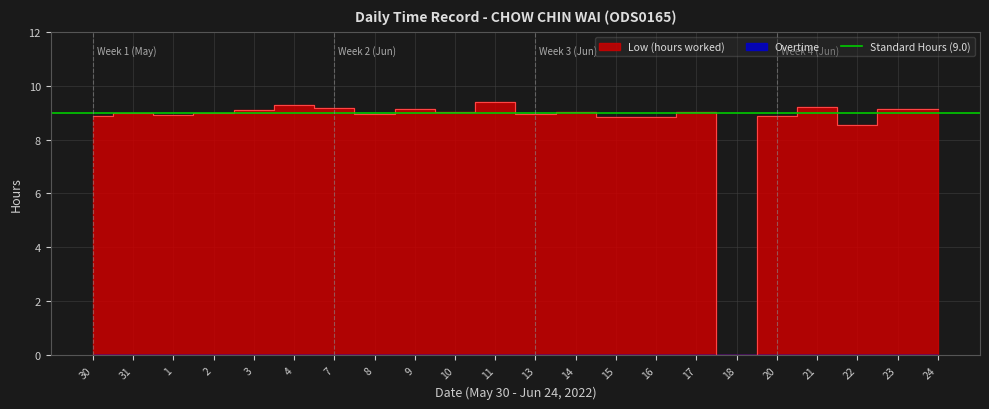

How many data points are less than 9?

10